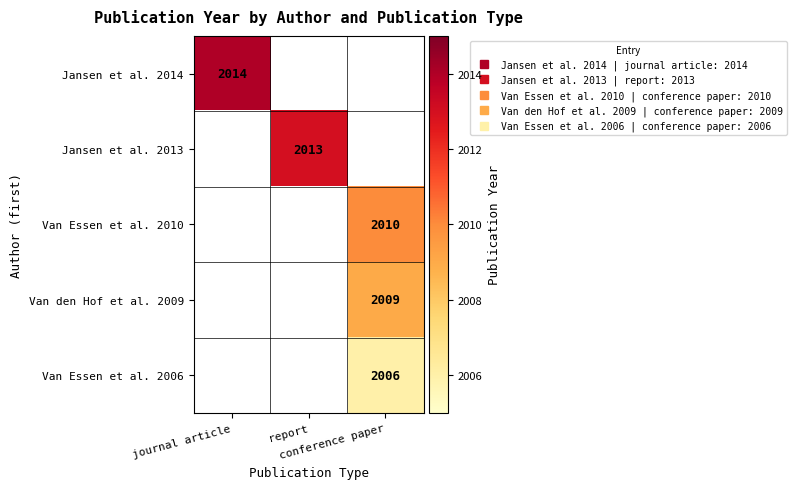

How many values in Jansen et al. 2013 are above zero?

1